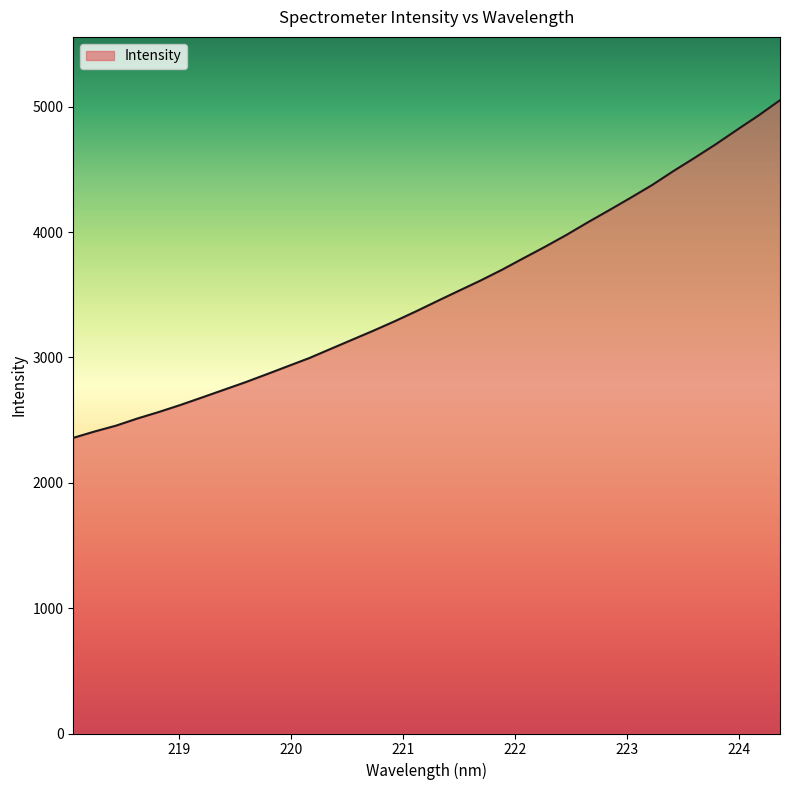

What is the difference between the maximum and minimum values?

2693.3